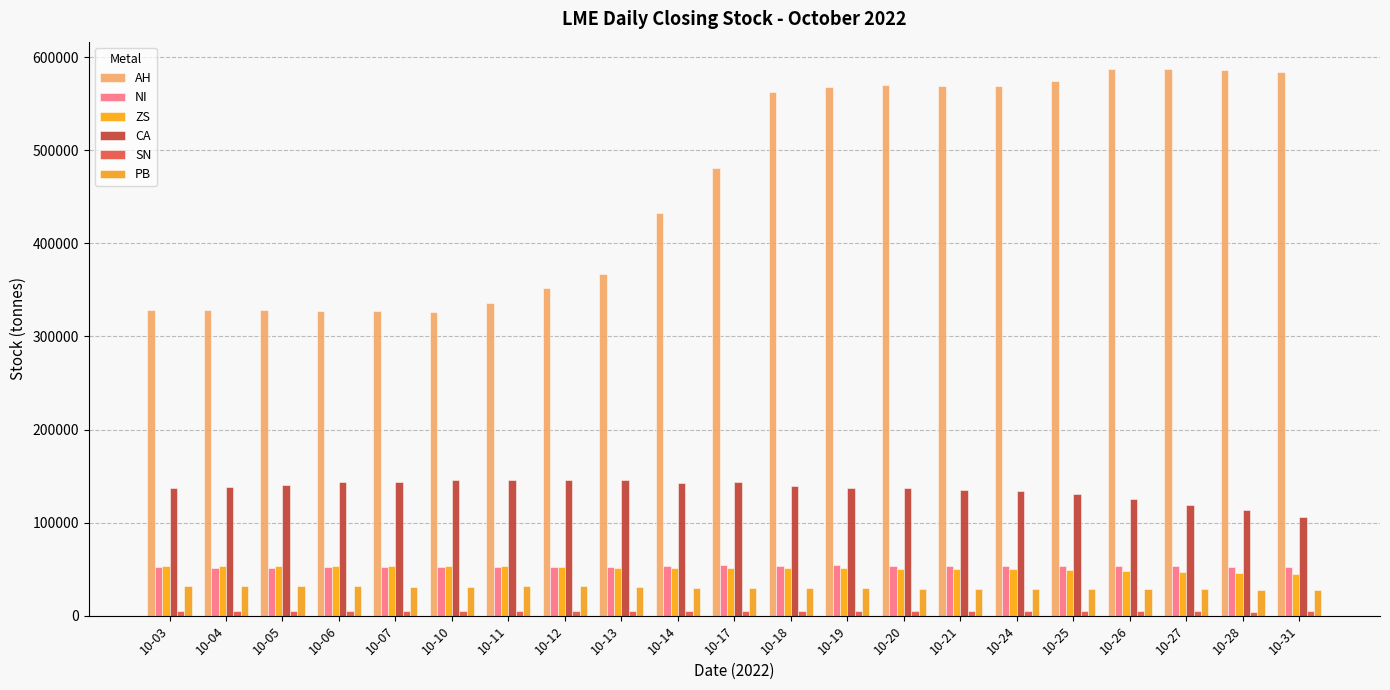

Where is PB nearest to the value 29900?

10-14